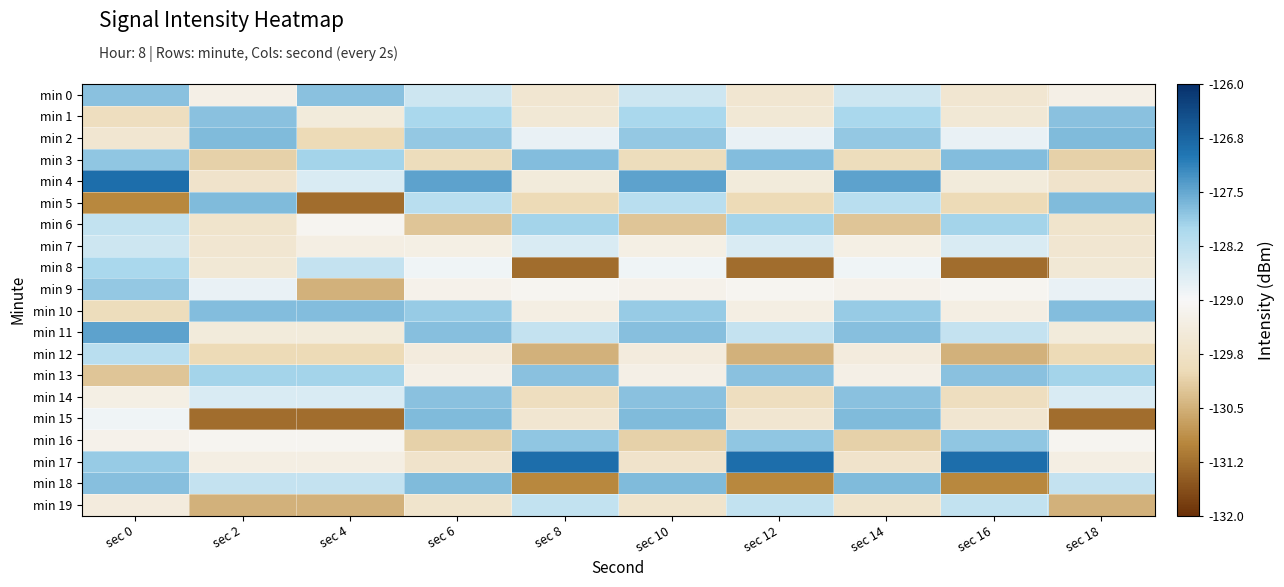

Rank the series at sec 0 from lowest to highest value.

min 5, min 13, min 10, min 1, min 2, min 19, min 14, min 16, min 15, min 7, min 6, min 12, min 8, min 17, min 9, min 3, min 0, min 18, min 11, min 4